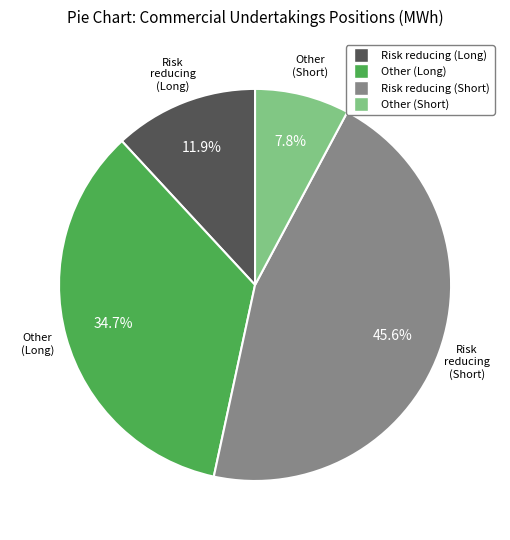

Rank the categories by value from highest to lowest.

Risk reducing (Short), Other (Long), Risk reducing (Long), Other (Short)